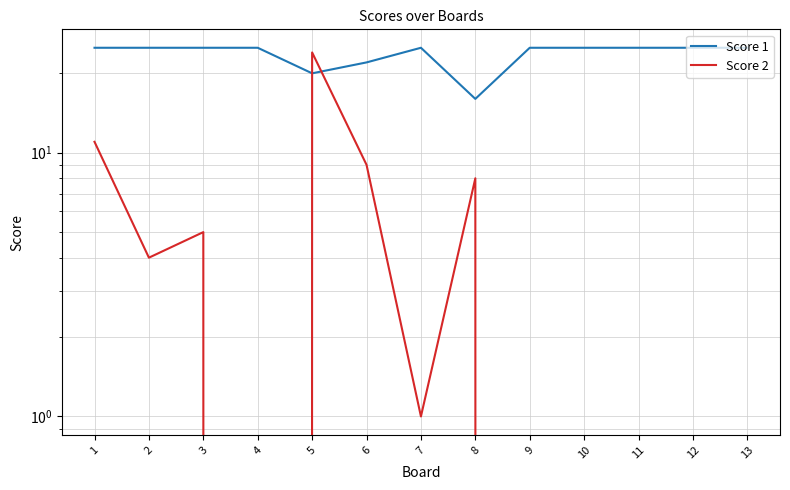

What is the difference between the second highest and minimum values in the Score 2 series?

11